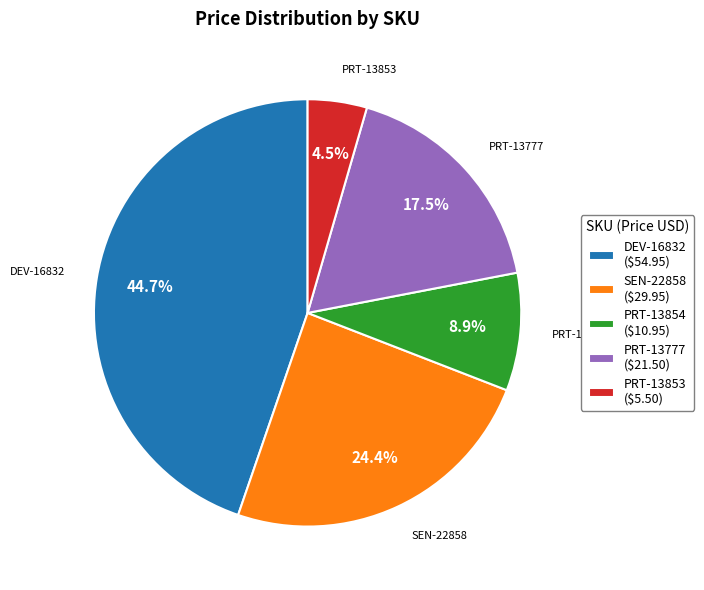

To the nearest percent, what is the difference between the largest and smallest slice percentages?

40%